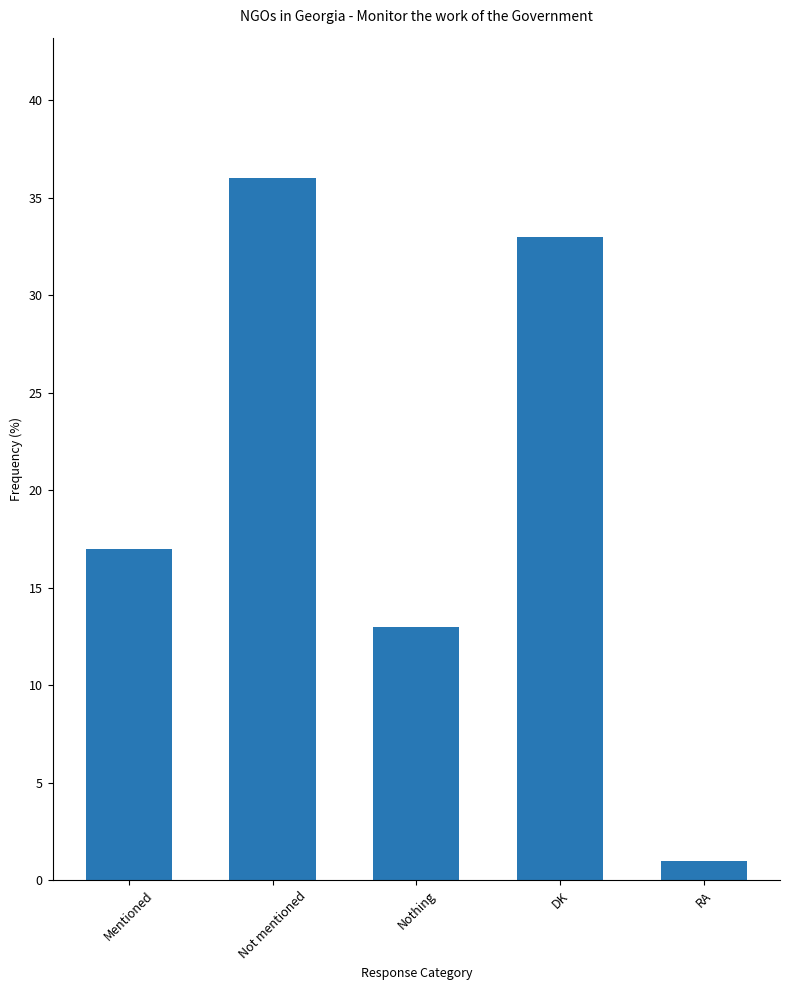

Reading left to right, list all the values displayed in this chart.

17	36	13	33	1